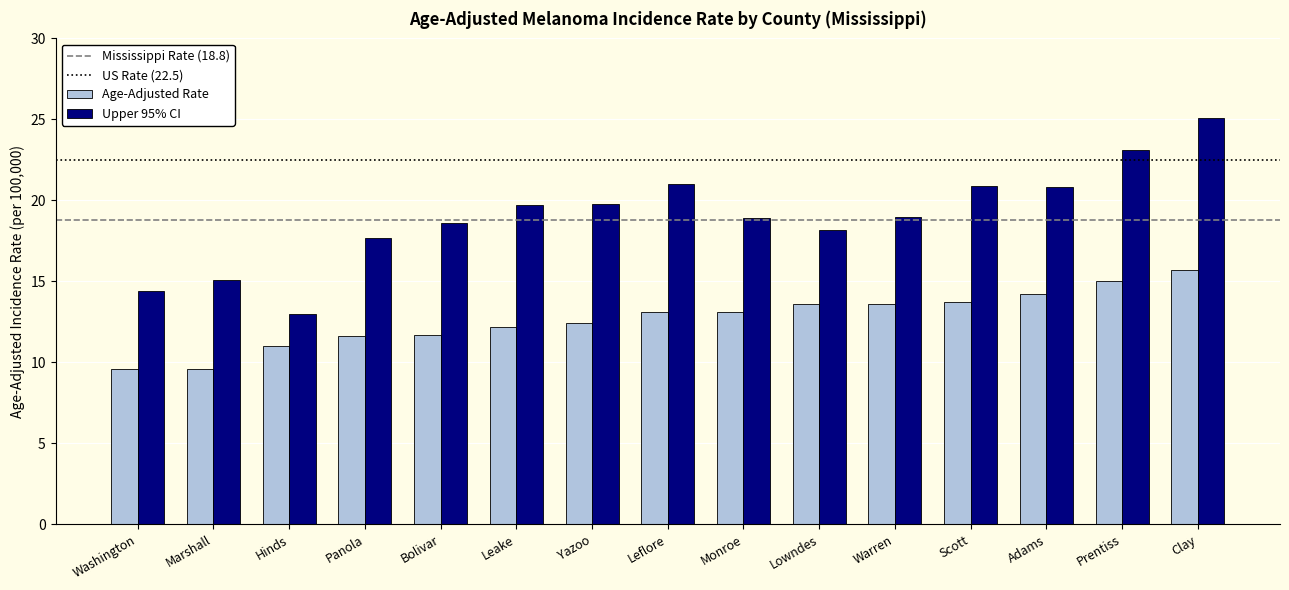

What is the minimum value shown in the chart?

9.6